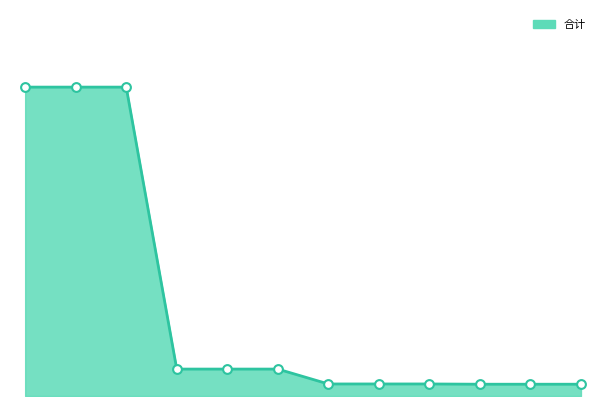

How many lines are shown in the chart?

1